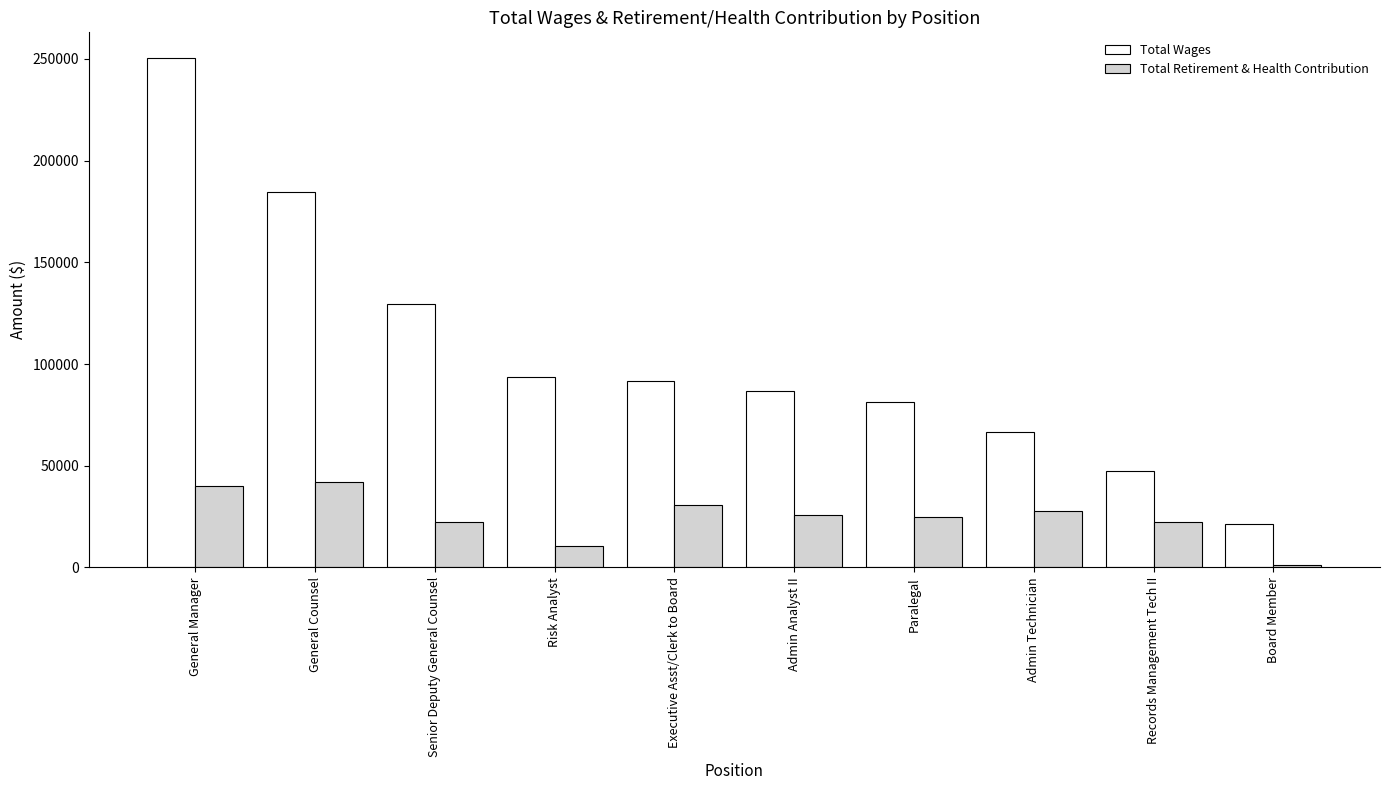

What is the total value across all series at Paralegal?

105991